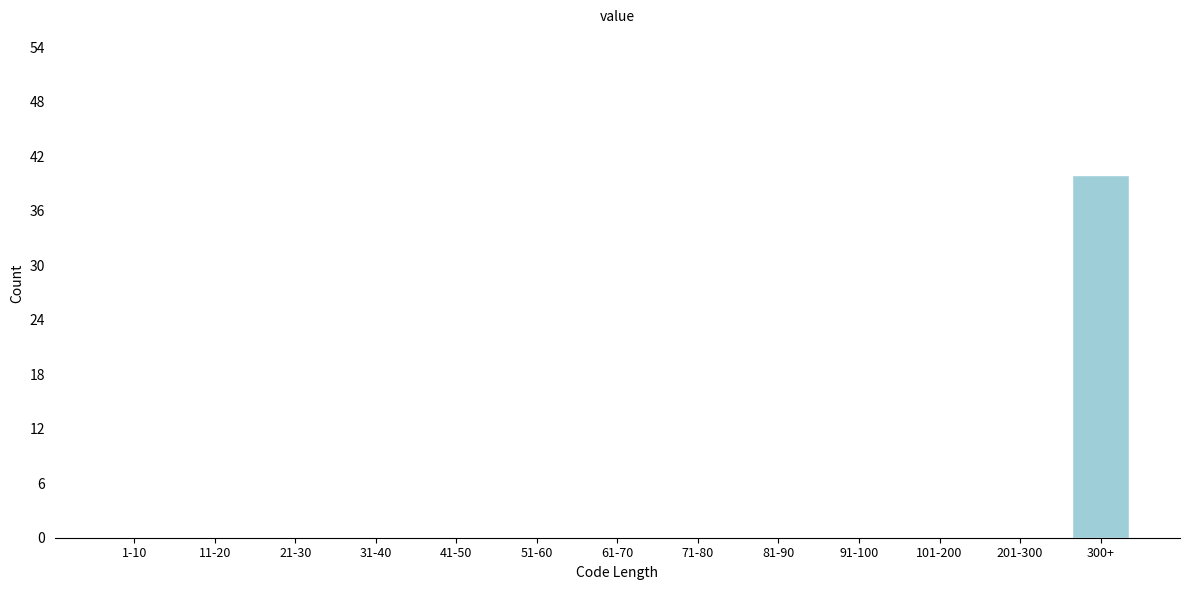

Reading left to right, transcribe all the data shown in this chart.

1-10=0	11-20=0	21-30=0	31-40=0	41-50=0	51-60=0	61-70=0	71-80=0	81-90=0	91-100=0	101-200=0	201-300=0	300+=40